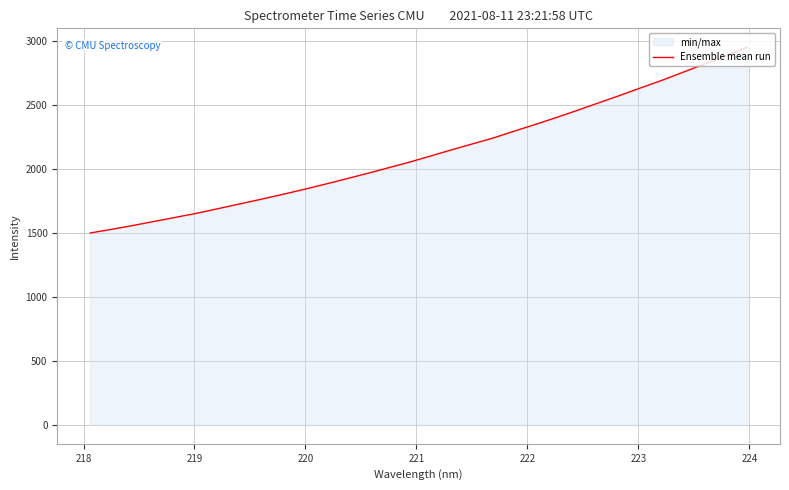

What is the difference between the maximum and minimum values?

1453.1